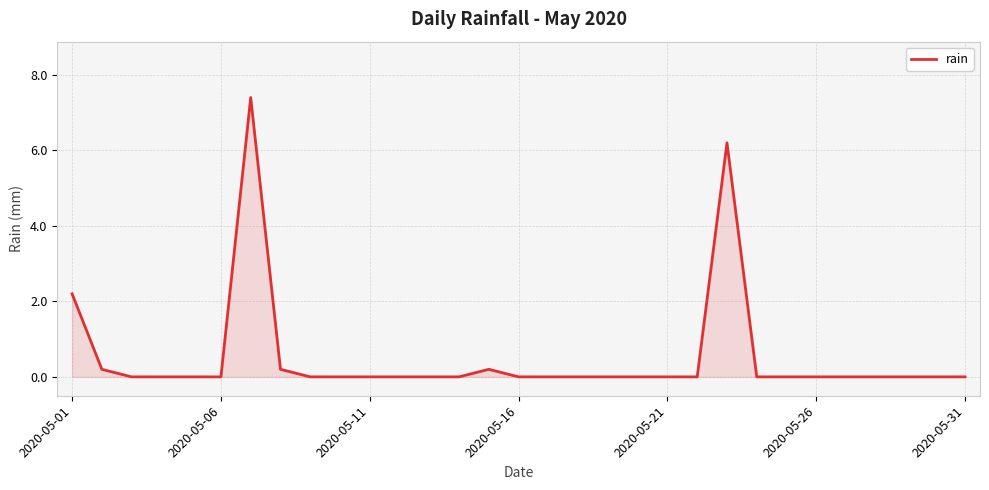

What is the difference between the maximum and minimum values?

7.4